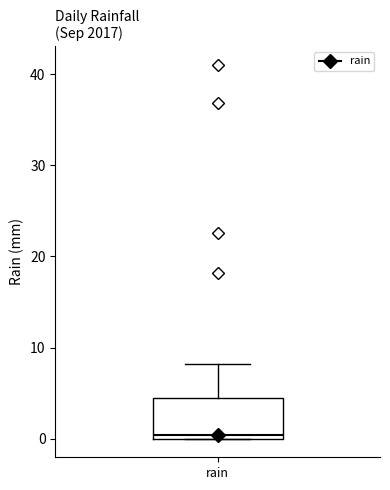

Where is the upper edge of the box for rain on the y-axis? The values are not printed on the chart, so give them approximately, as read against the axis.

5